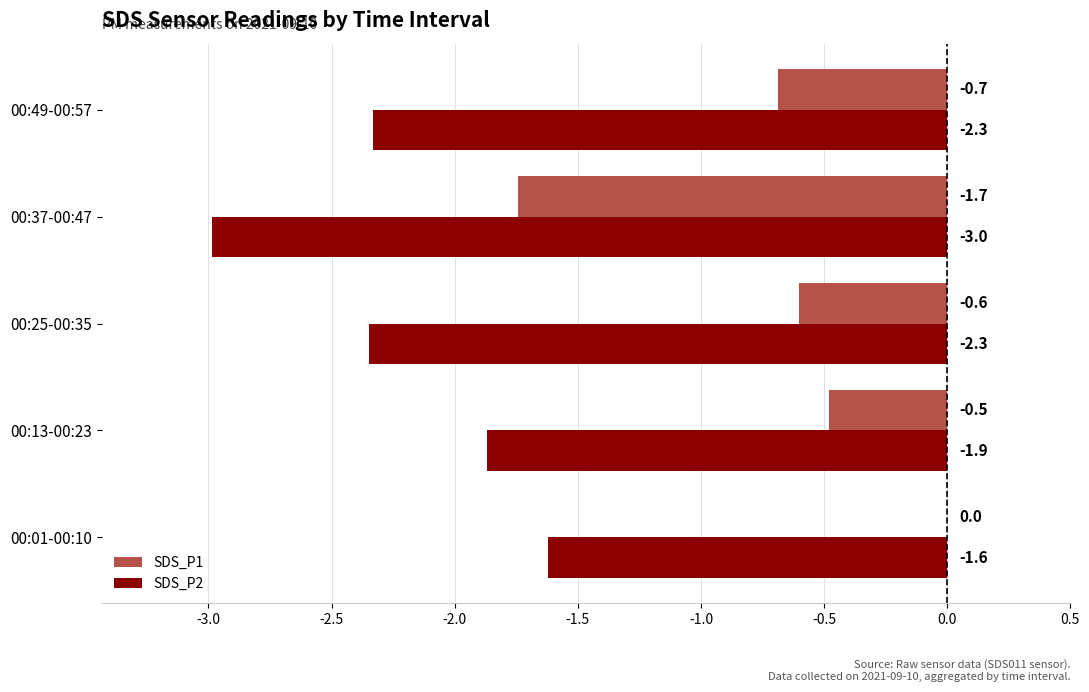

What is the sum of all SDS_P1 values?

-3.5